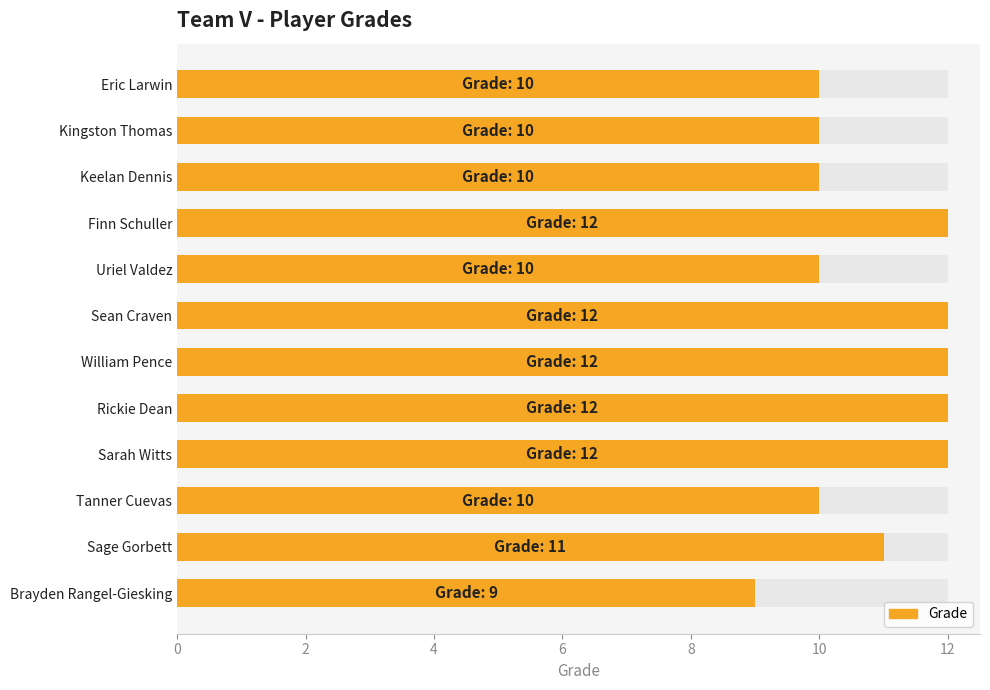

What is the smallest value displayed?

9